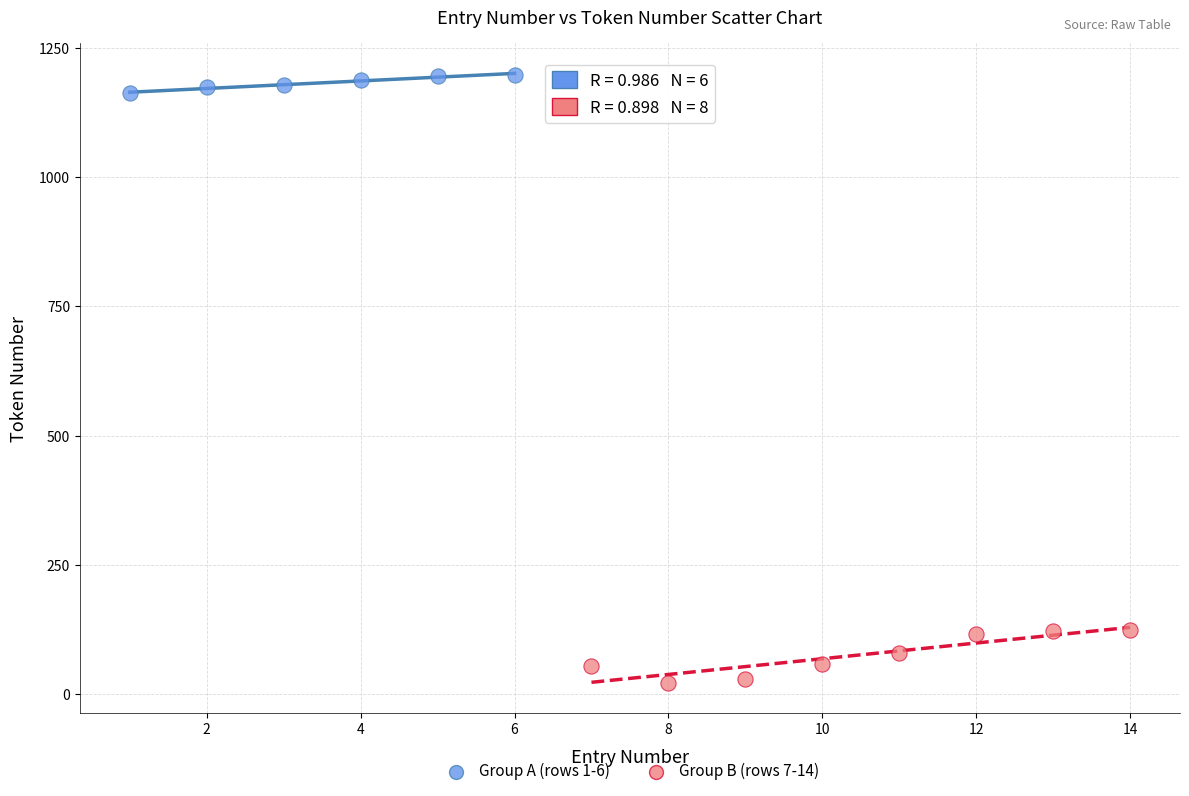

Which series reaches the minimum Y coordinate?

Group B (rows 7-14)